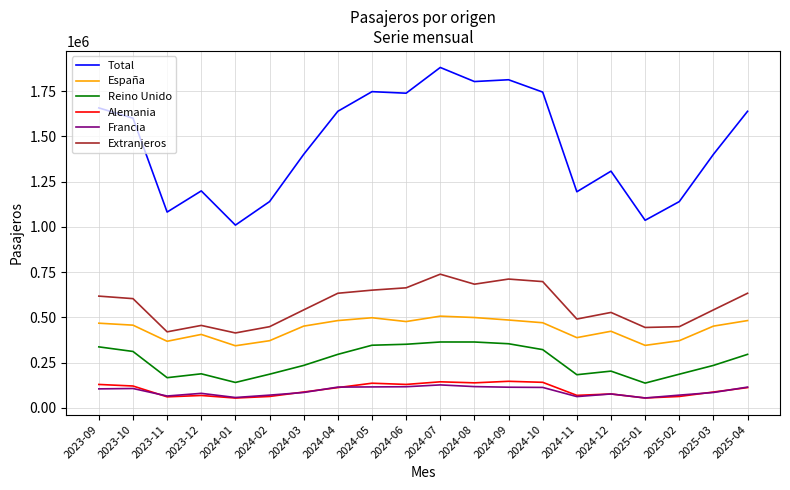

True or false: Alemania and Extranjeros intersect in this chart.

False